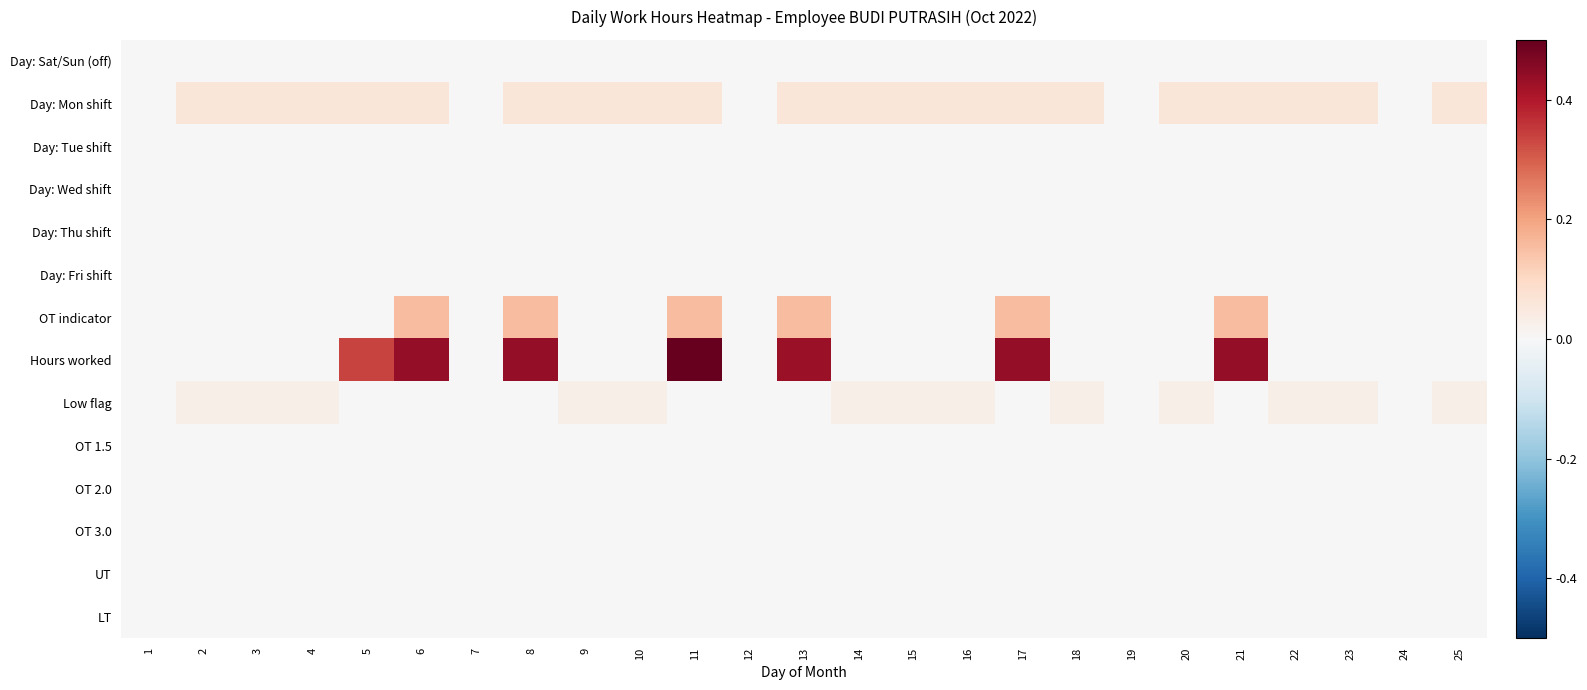

Which category has the lowest value across all series?

1